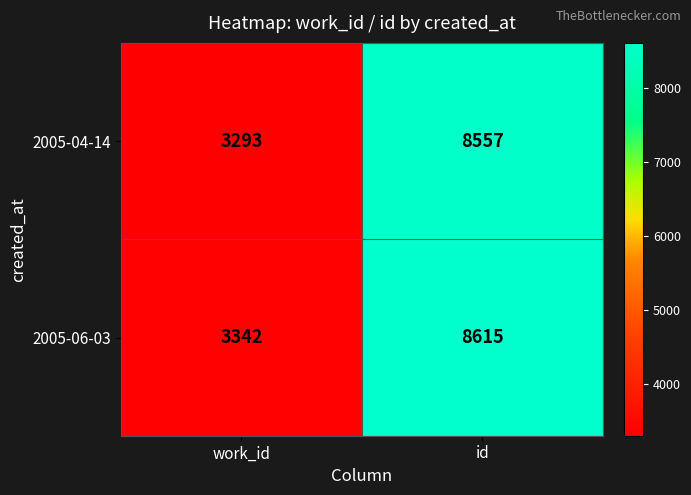

What value does the 2005-06-03 series have at id?

8615